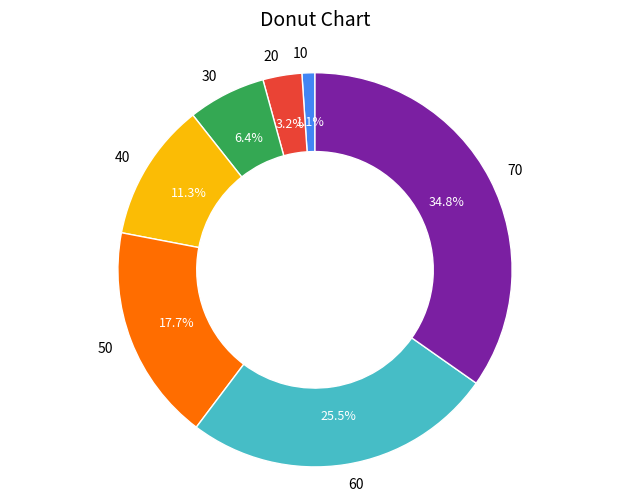

How many segments does this pie chart have?

7